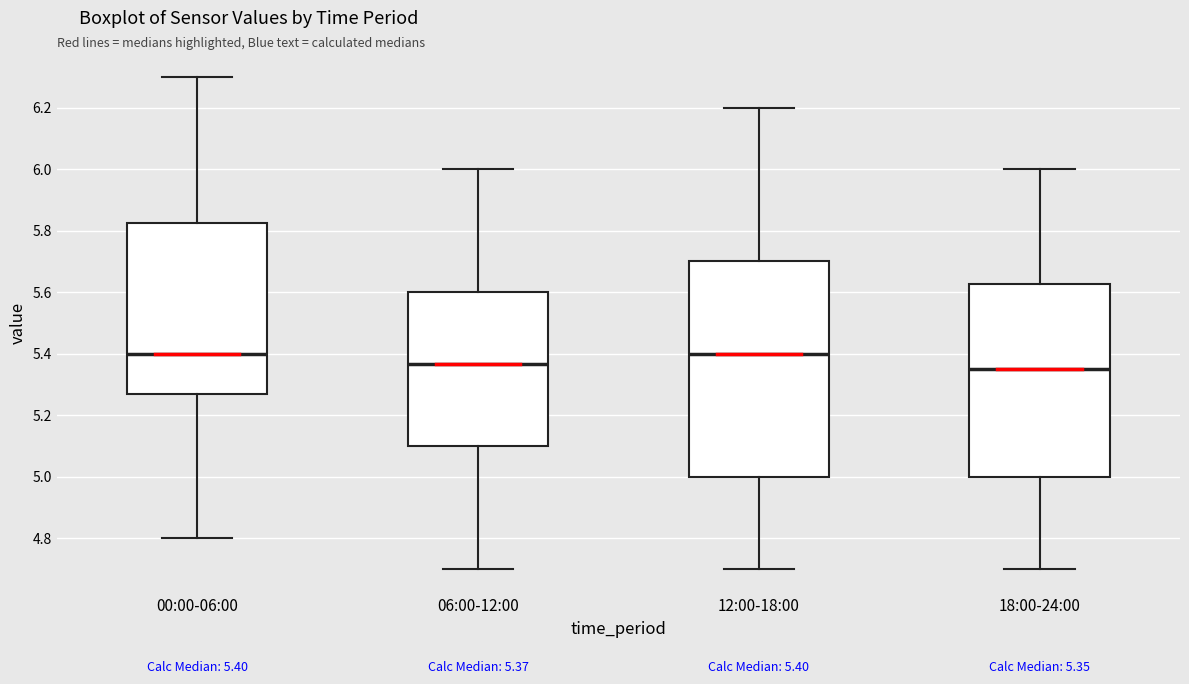

Comparing the boxes themselves (not the whiskers), which one is the tallest?

12:00-18:00